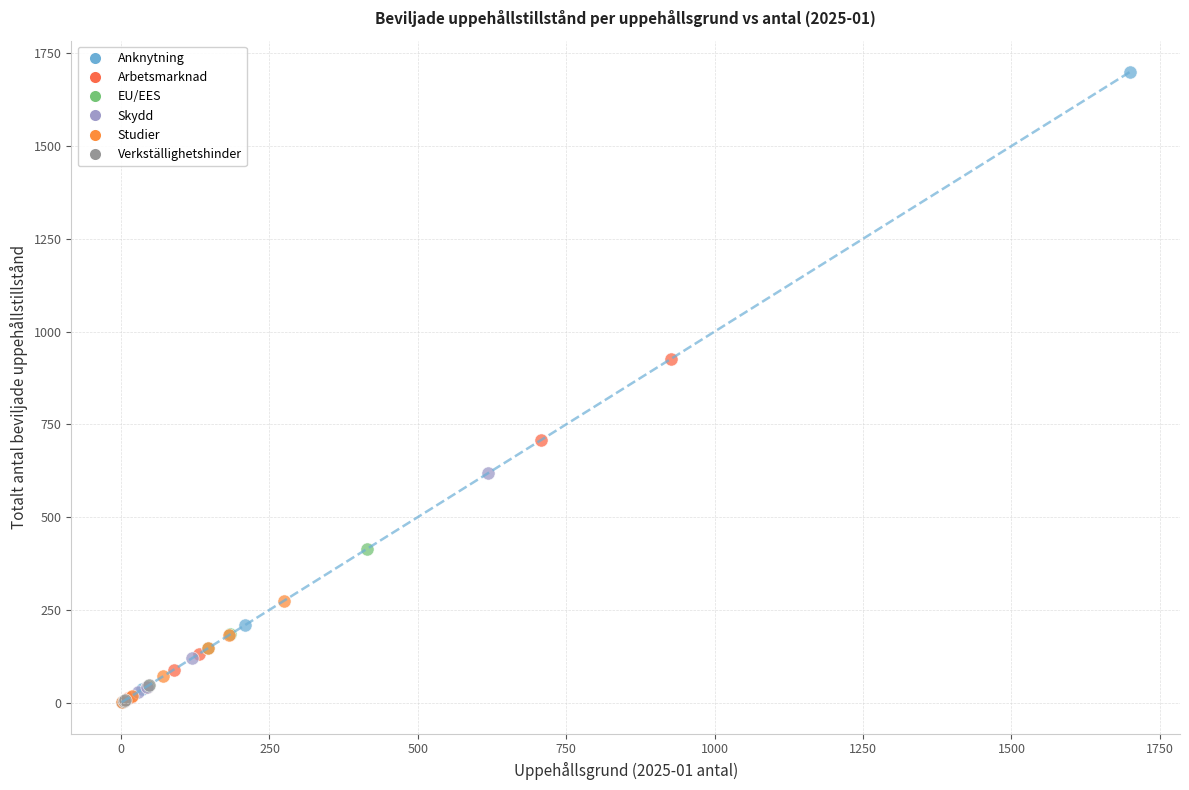

Which series reaches the maximum Y coordinate?

Anknytning